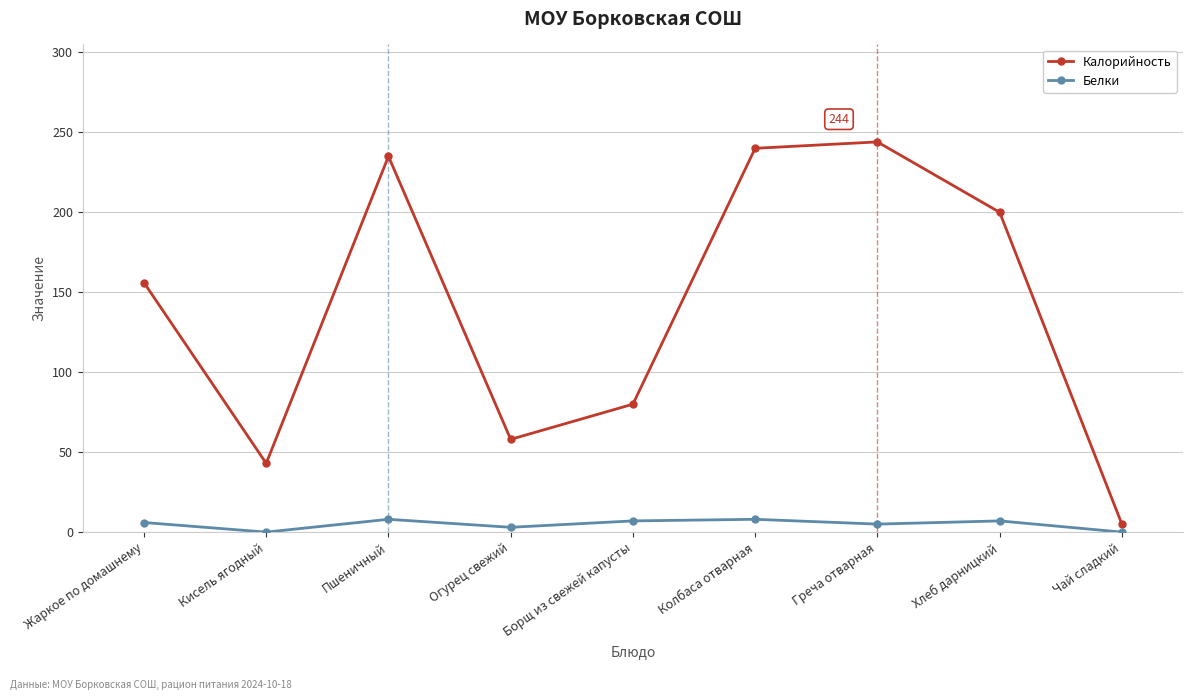

How many lines are shown in the chart?

2